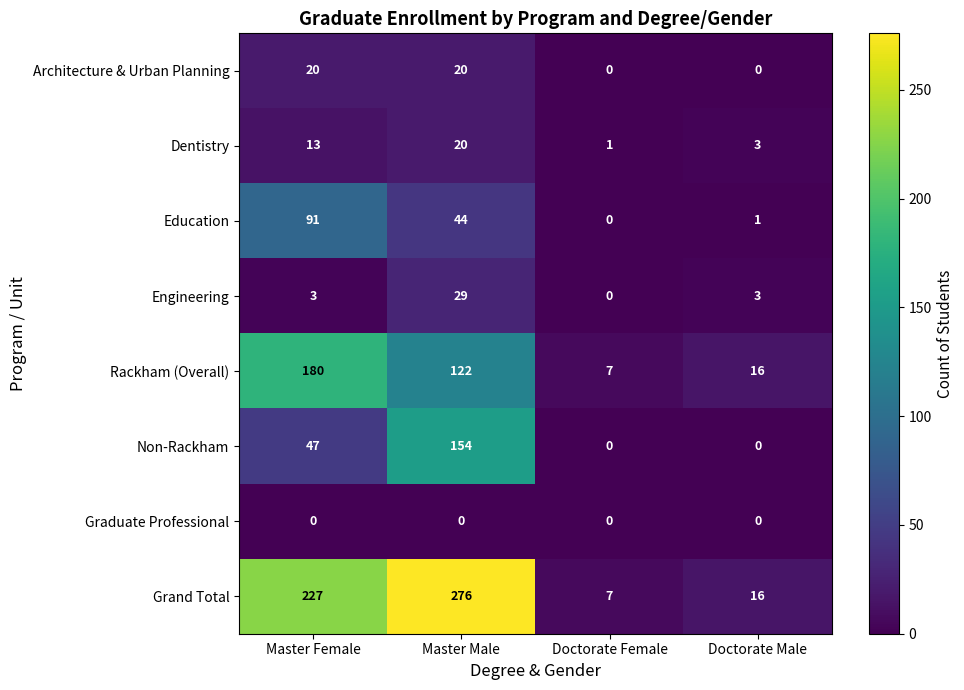

Count the number of categories in the chart.

4